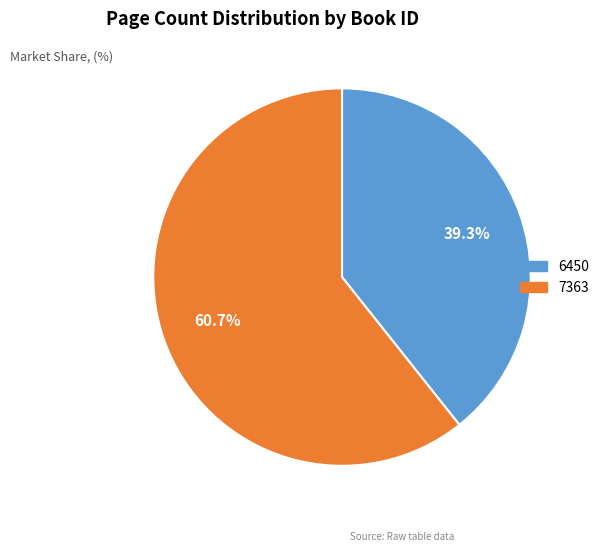

Is it true that 6450 is 39% of the pie?

True